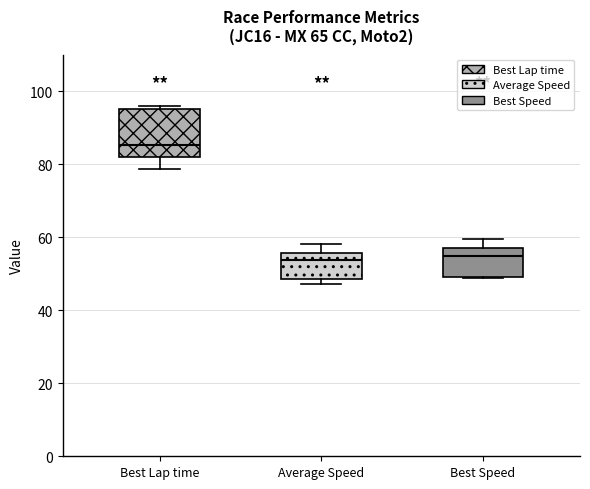

Reading left to right, read every box against the y-axis: the position of its median line, the range the box covers, and the ends of its whiskers. The values are not printed on the chart, so give them approximately, as read against the axis.

Best Lap time: median 86, box 82 to 96, whiskers 78 to 96 (just above the box's upper edge)
Average Speed: median 54, box 48 to 56, whiskers 48 (just below the box's lower edge) to 58
Best Speed: median 54, box 50 to 58, whiskers 48 to 60